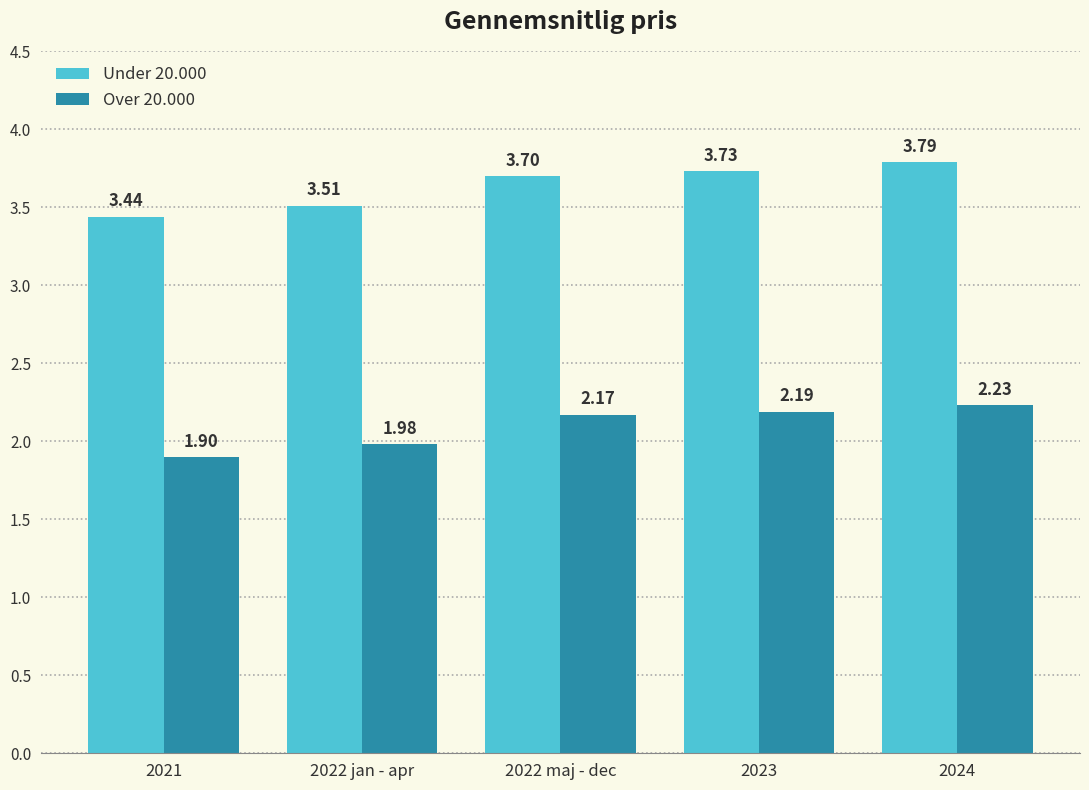

How many data points does each series have?

5